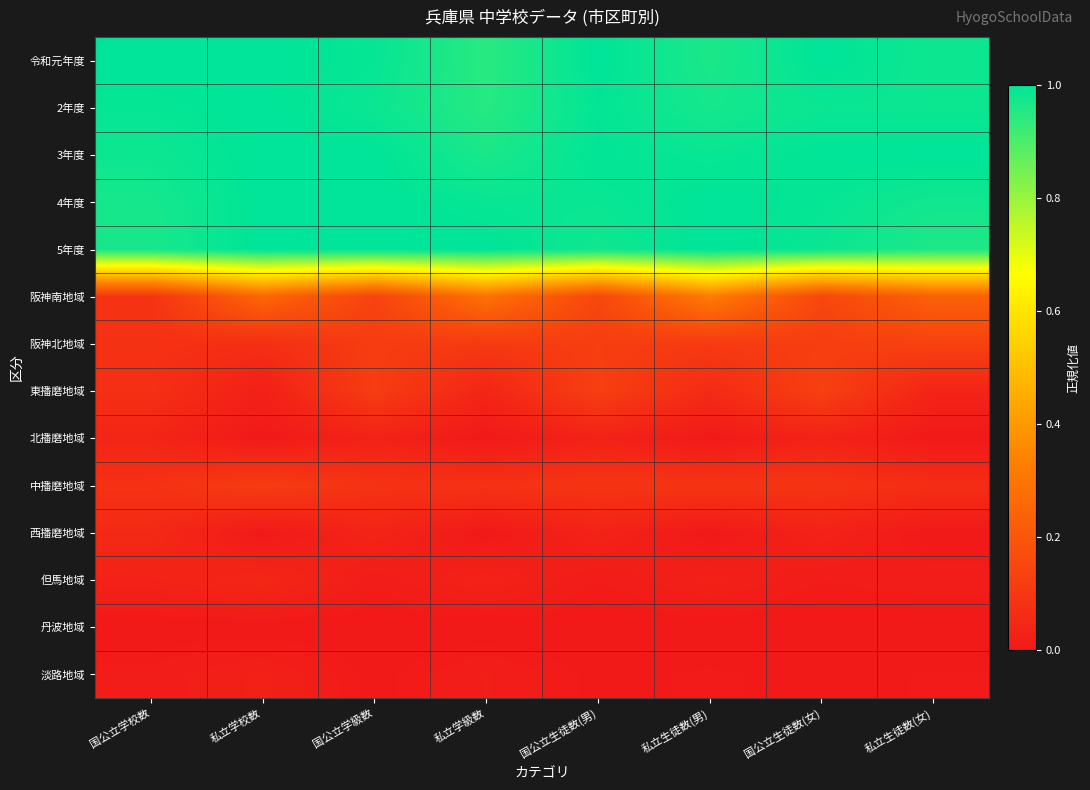

Which category has the highest value in the 阪神北地域 series?

私立生徒数(女)